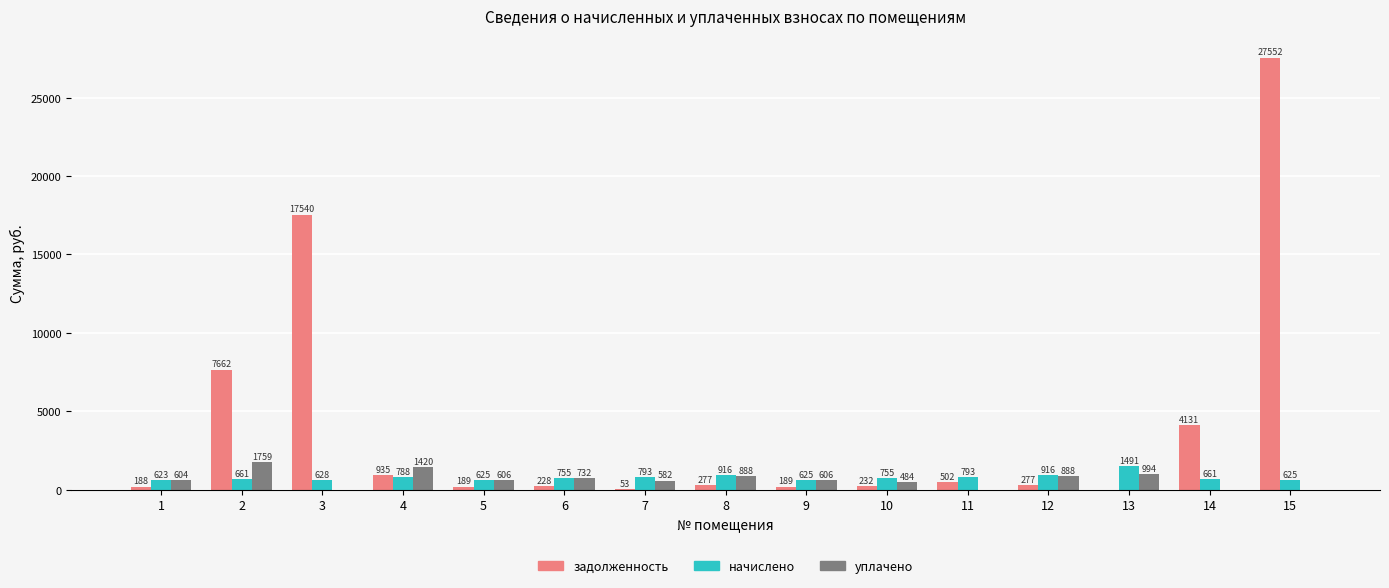

True or false: начислено has a value of 916.0 at 8.

True